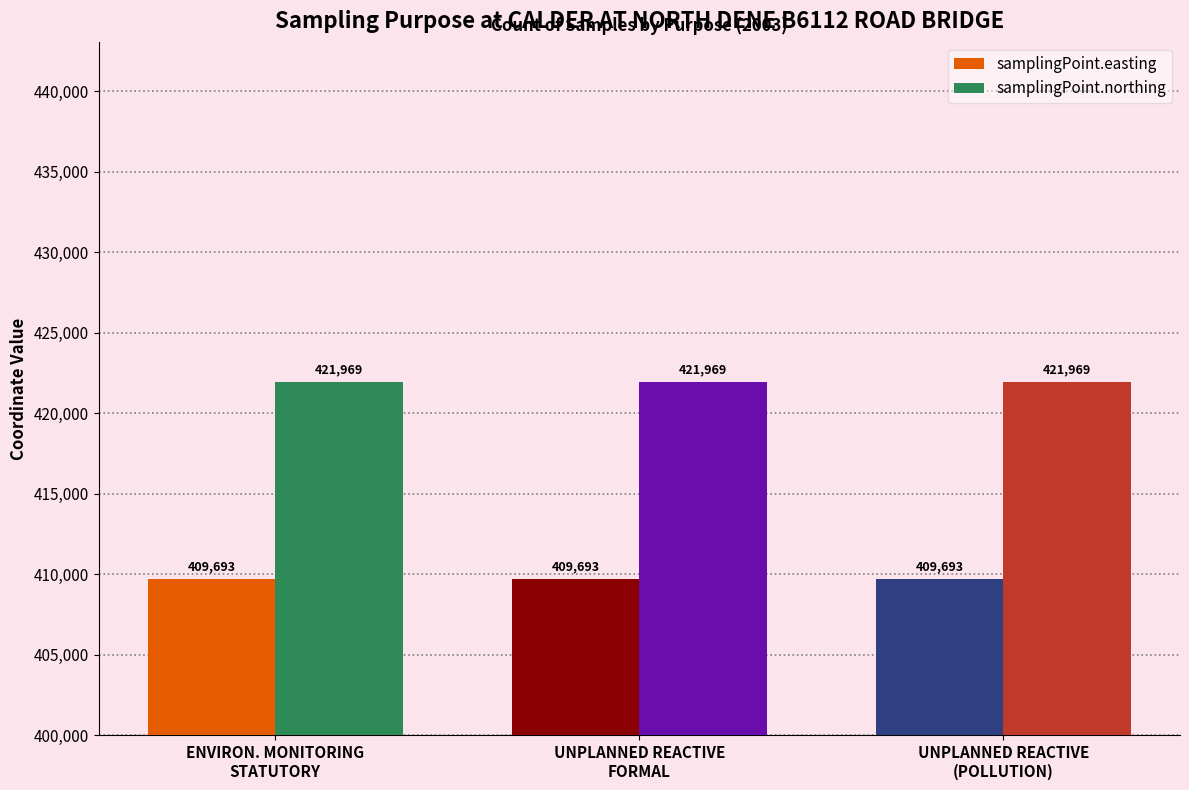

What is the total value across all series at UNPLANNED REACTIVE
FORMAL?

831662